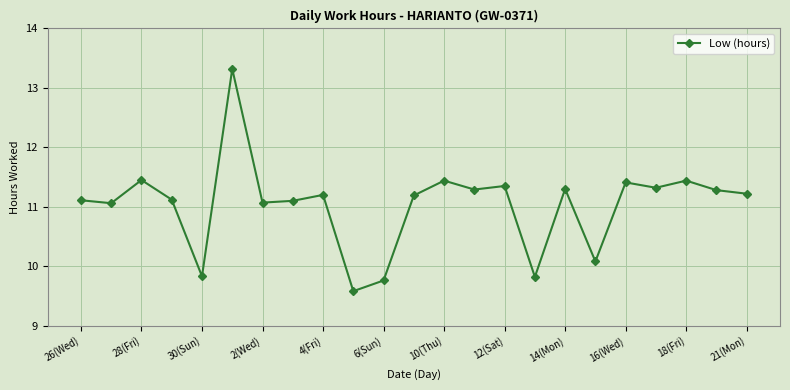

True or false: the data has more than 0 interior local peaks.

True